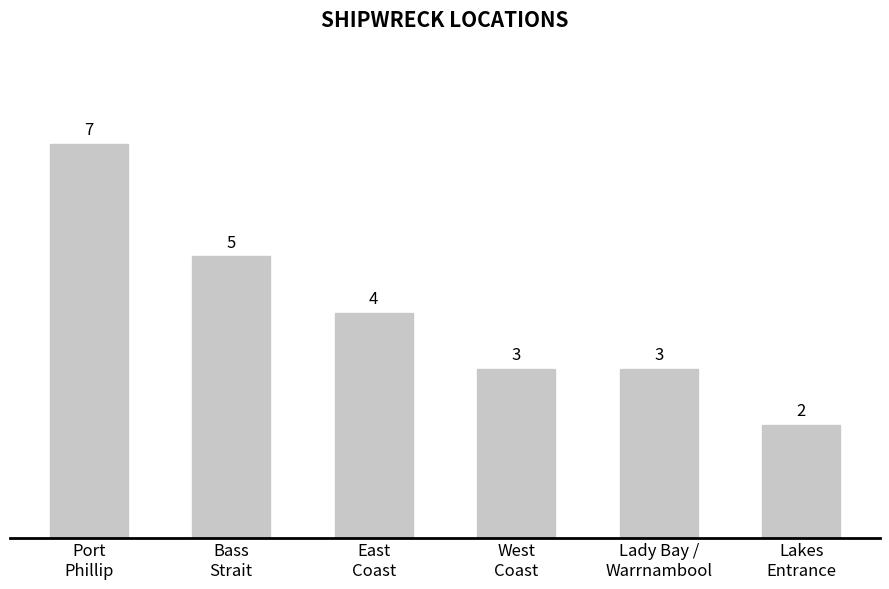

What value does the data have at Lakes
Entrance?

2